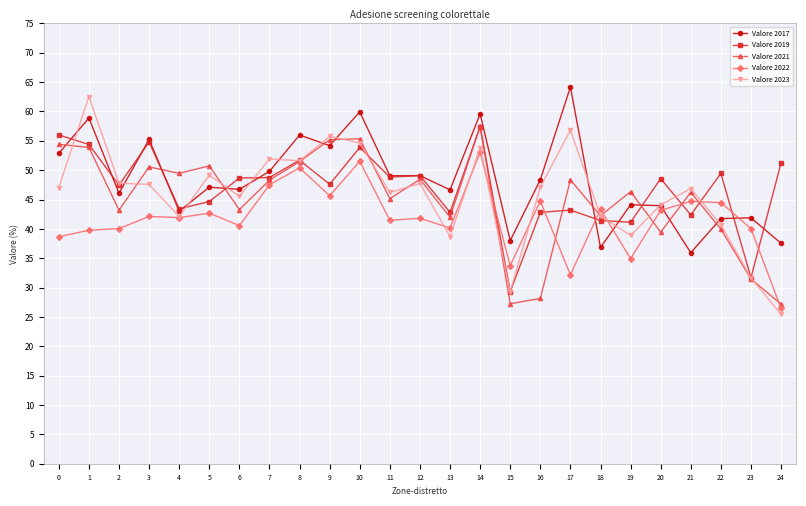

What is the total value across all series at 23?

176.7